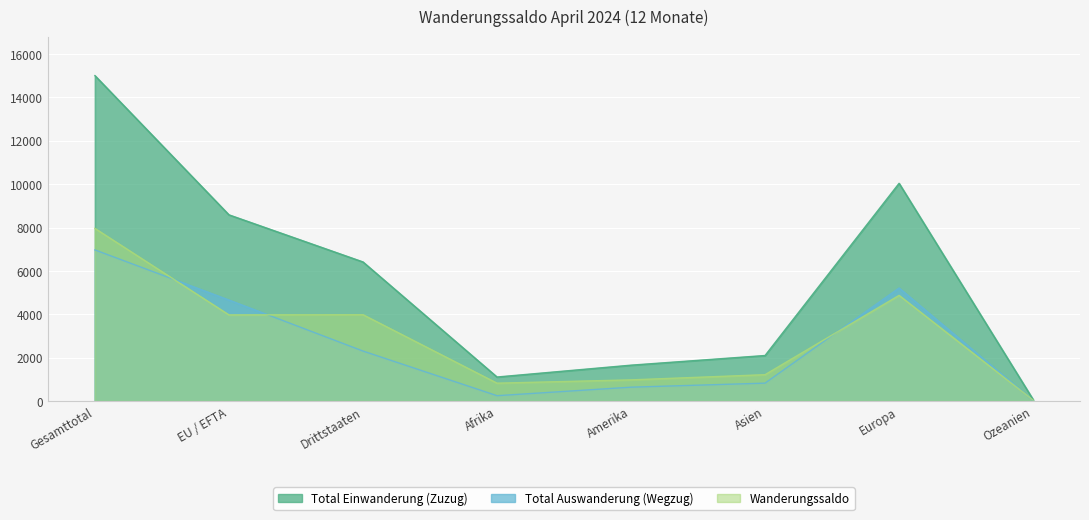

True or false: Total Auswanderung (Wegzug) has a value of 175 at Amerika.

False